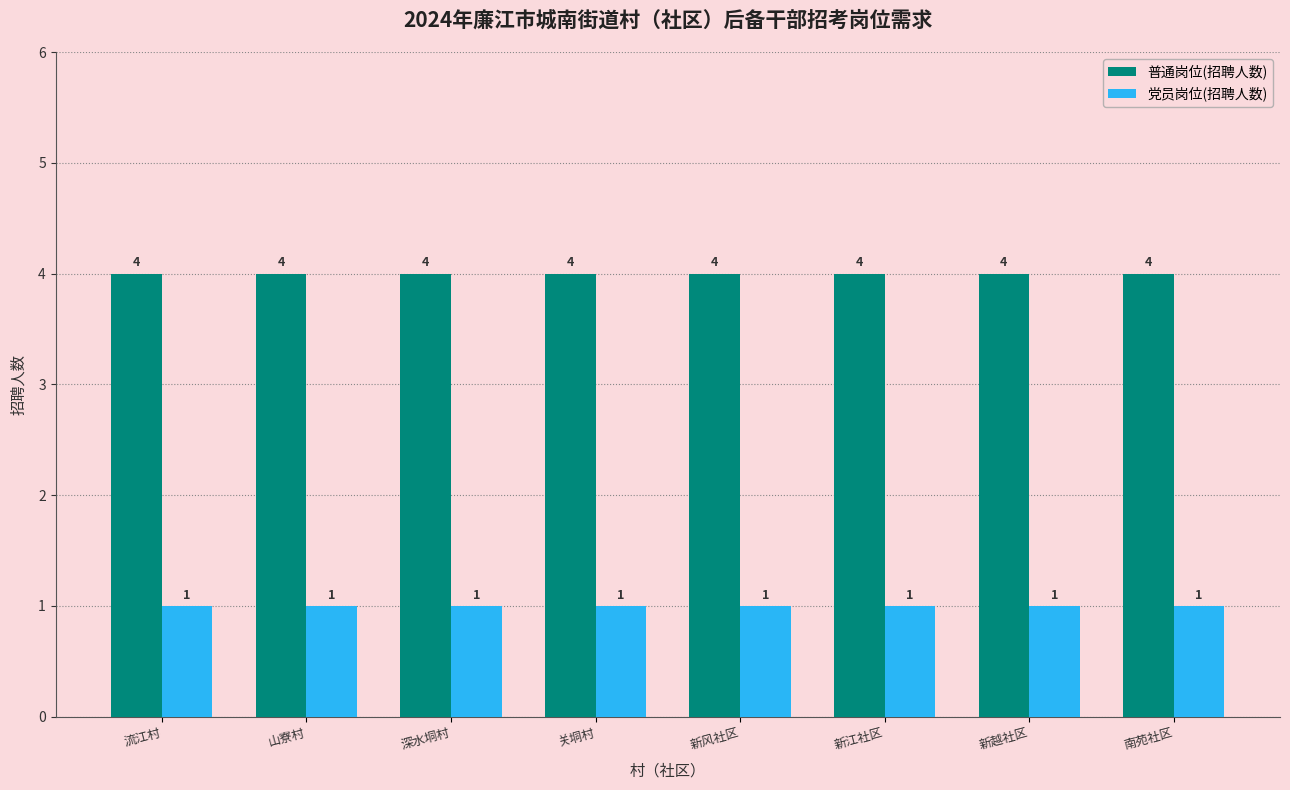

Reading right to left, transcribe all the data shown in this chart.

普通岗位(招聘人数): 南苑社区=4	新越社区=4	新江社区=4	新风社区=4	关垌村=4	深水垌村=4	山寮村=4	流江村=4
党员岗位(招聘人数): 南苑社区=1	新越社区=1	新江社区=1	新风社区=1	关垌村=1	深水垌村=1	山寮村=1	流江村=1